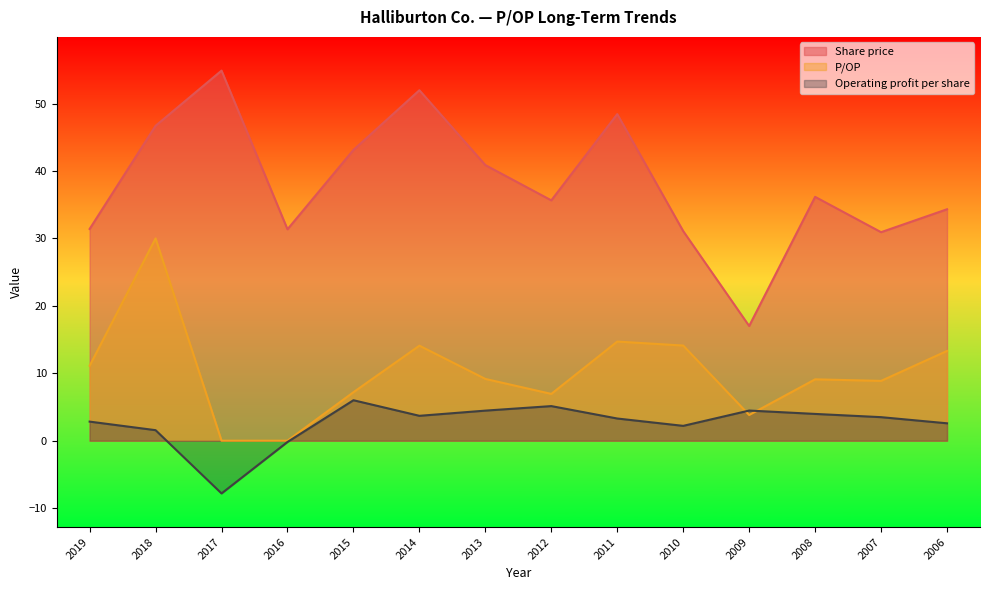

At 2008, list the series in order from smallest to largest.

Operating profit per share, P/OP, Share price